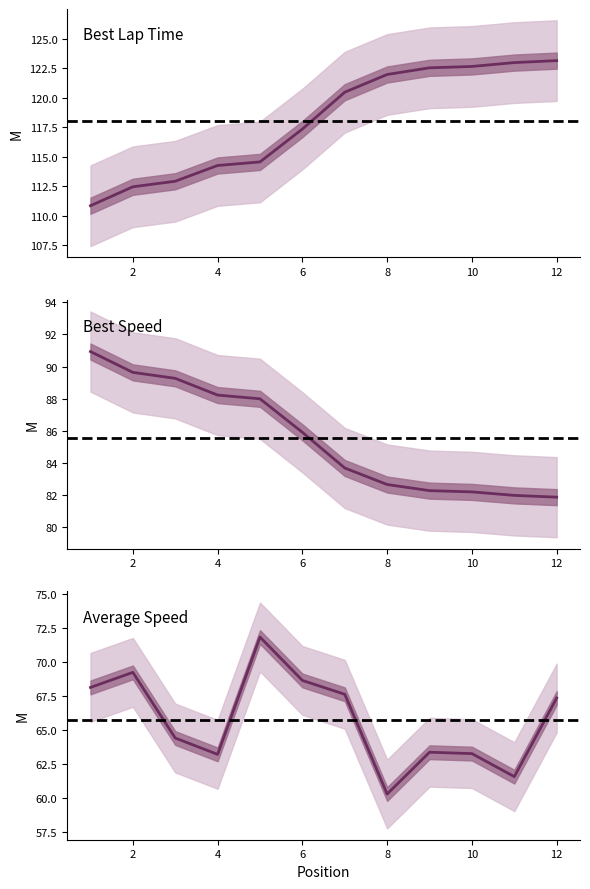

Does the chart have visible grid lines?

No